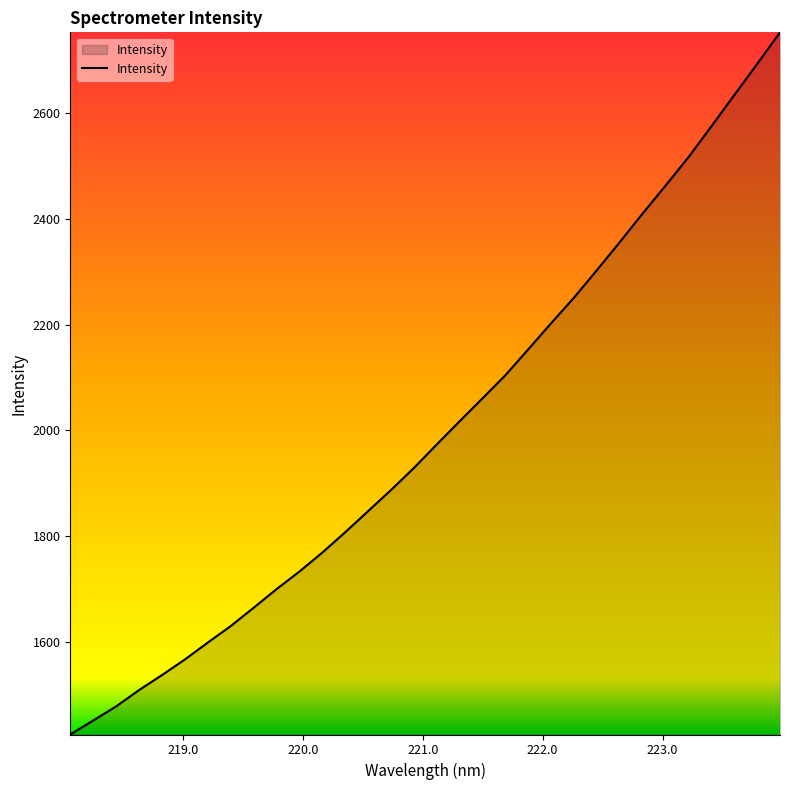

What is the sum of all values?

63997.4